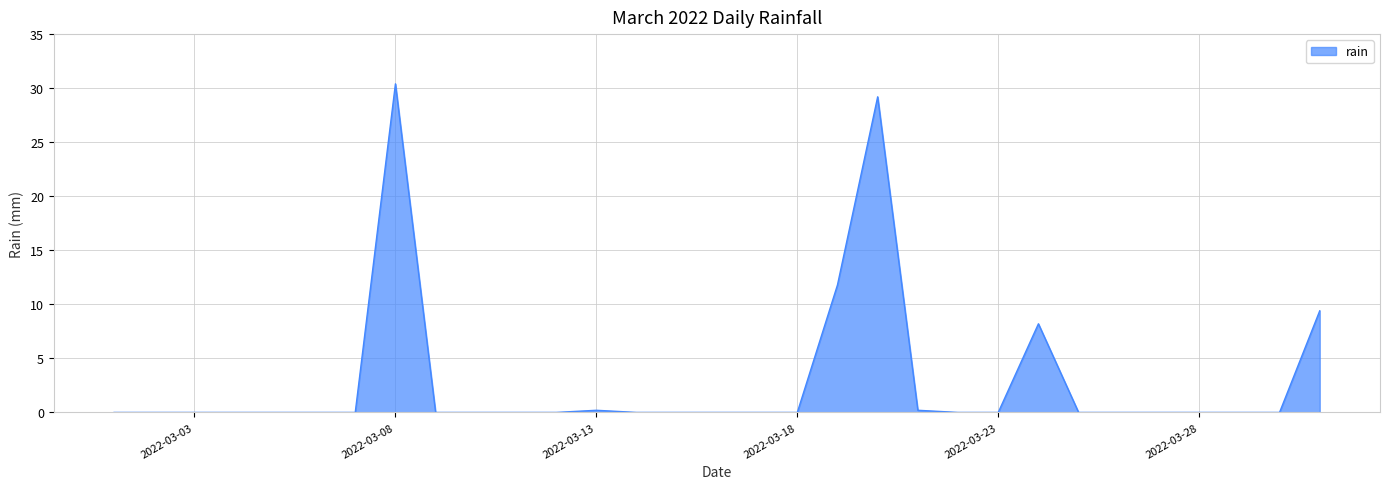

True or false: the data has more than 0 interior local peaks.

True